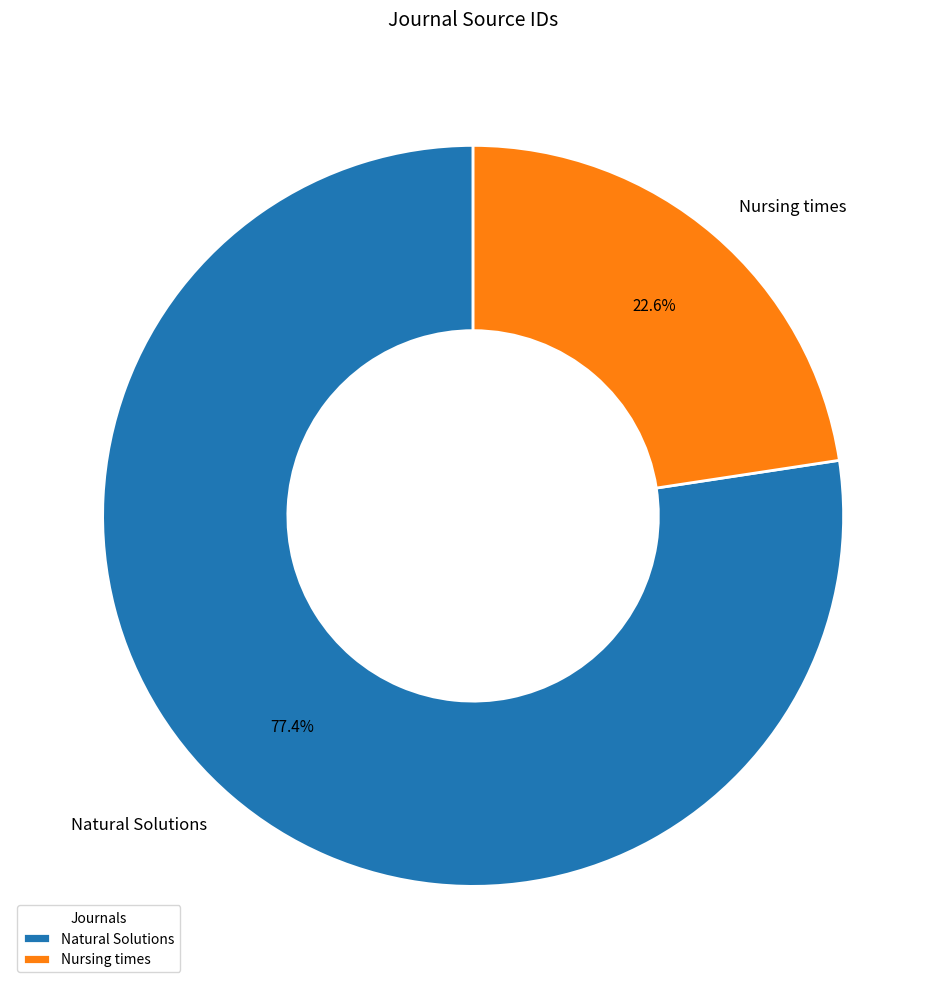

Does Nursing times represent more than half of the total?

No